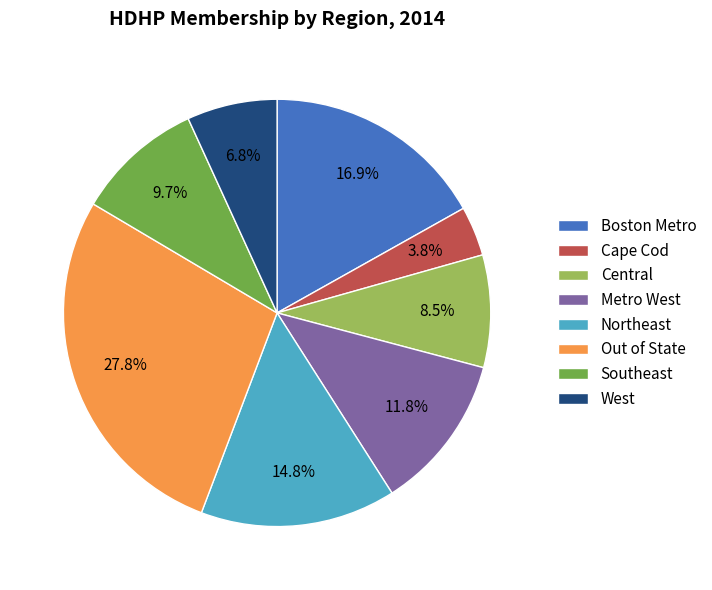

Does Central represent more than half of the total?

No